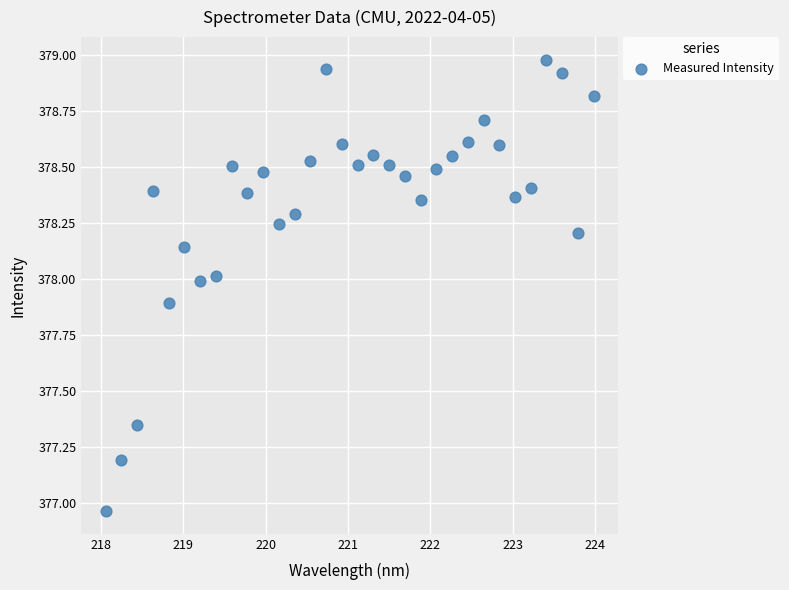

What is the range of Y values (max minus min)?

2.0